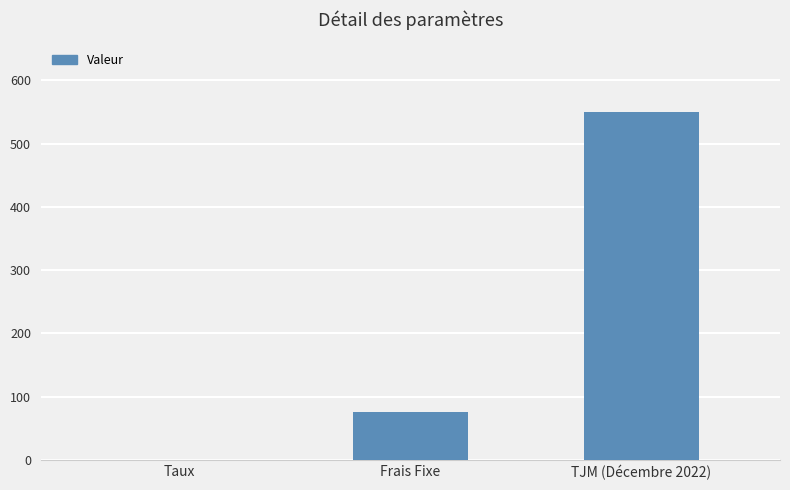

At which label is the value closest to 275?

Frais Fixe